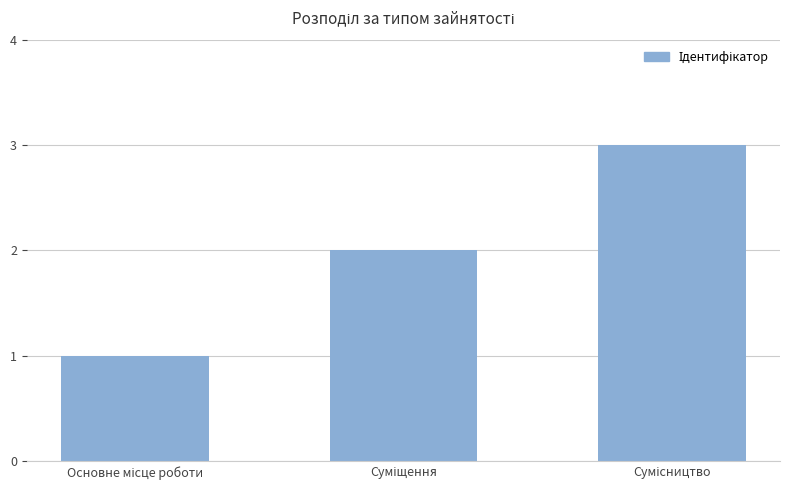

What is the maximum value shown in the chart?

3